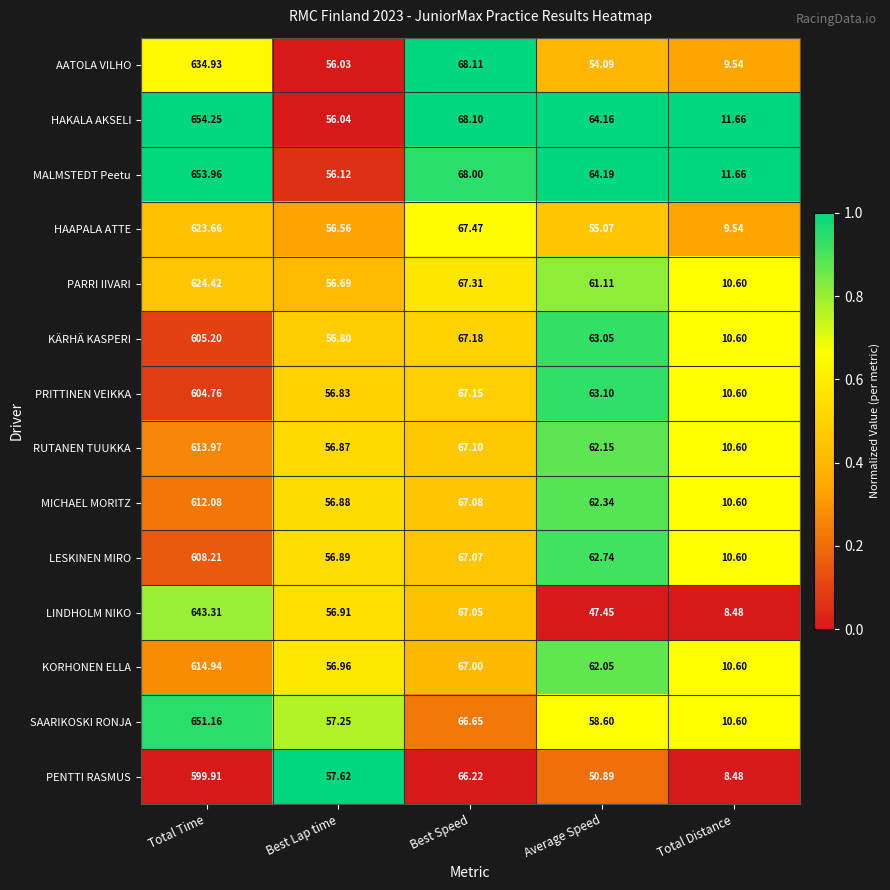

Which series has the widest spread of values?

HAKALA AKSELI